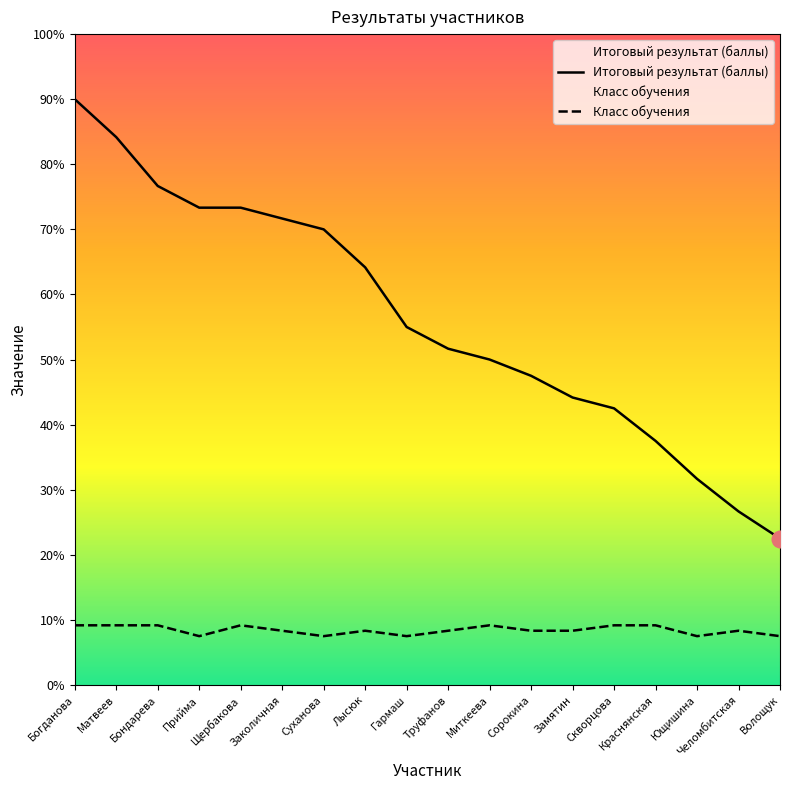

What is the label of the 14th point from the left?

Скворцова